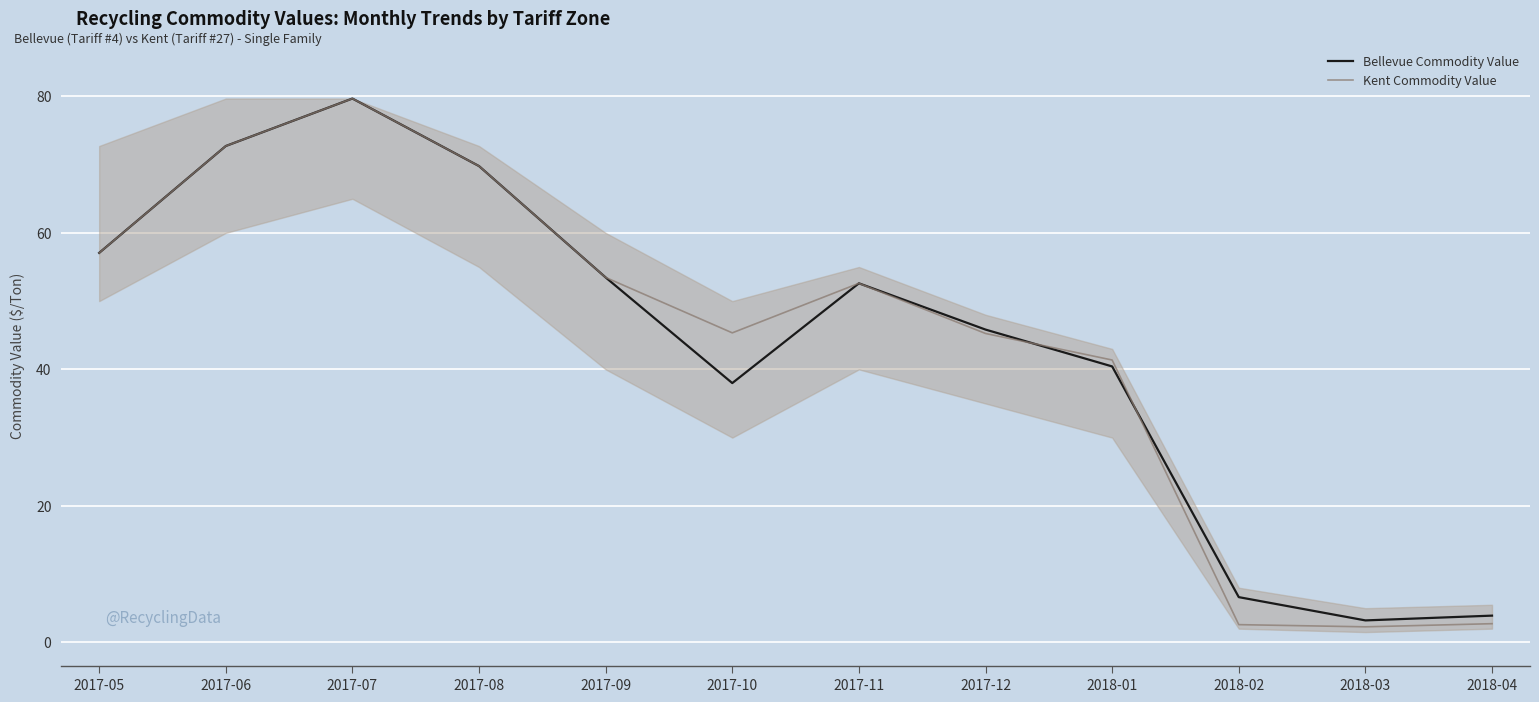

What is the minimum value shown in the chart?

2.3